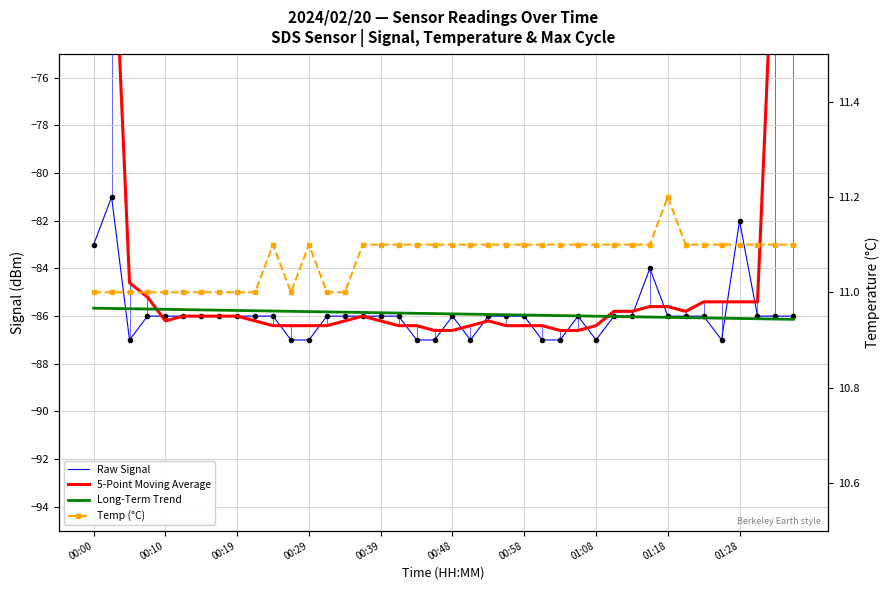

How many series are shown in this chart?

4